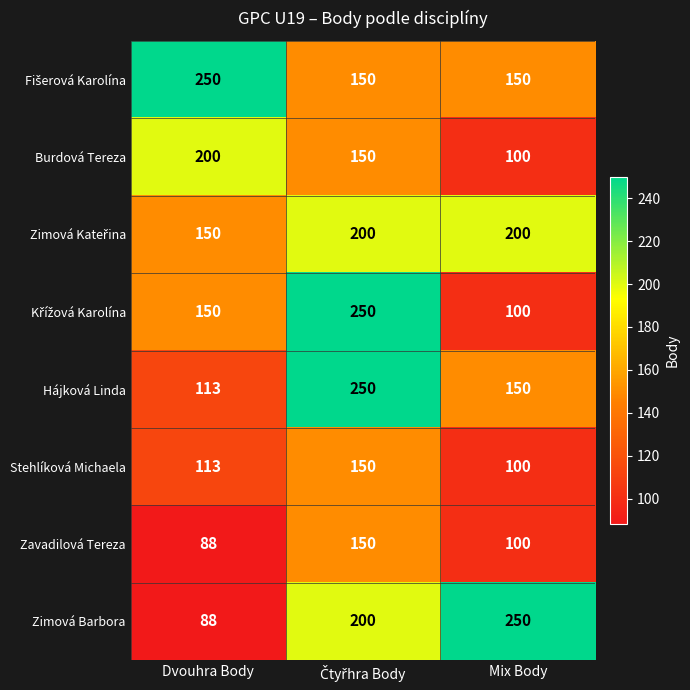

What is the sum of all Stehlíková Michaela values?

363